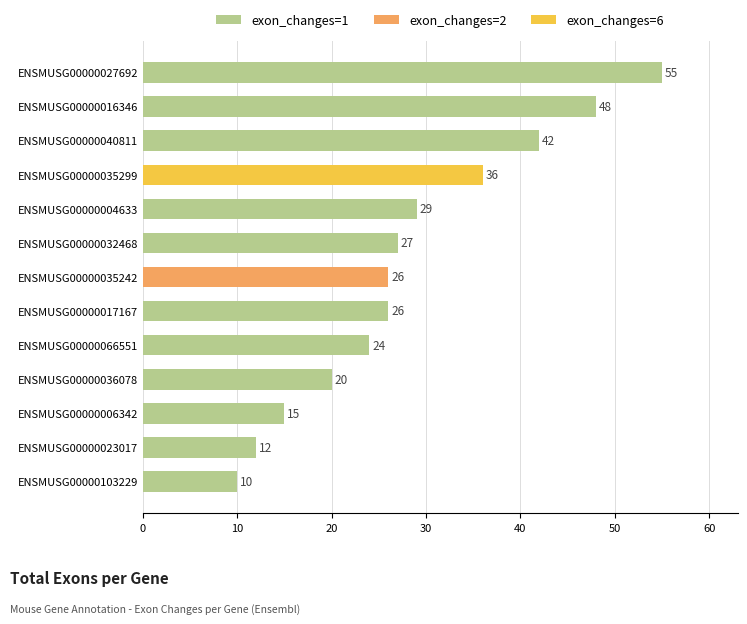

What is the value of the 13th bar from the left?

10